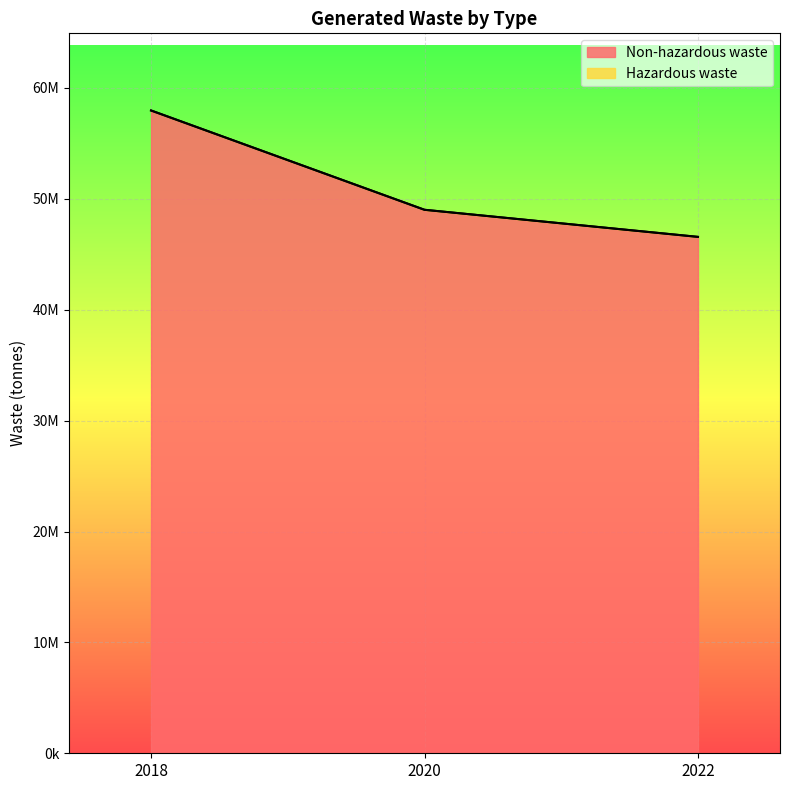

Is it true that the value at 2018 is 57967405?

True